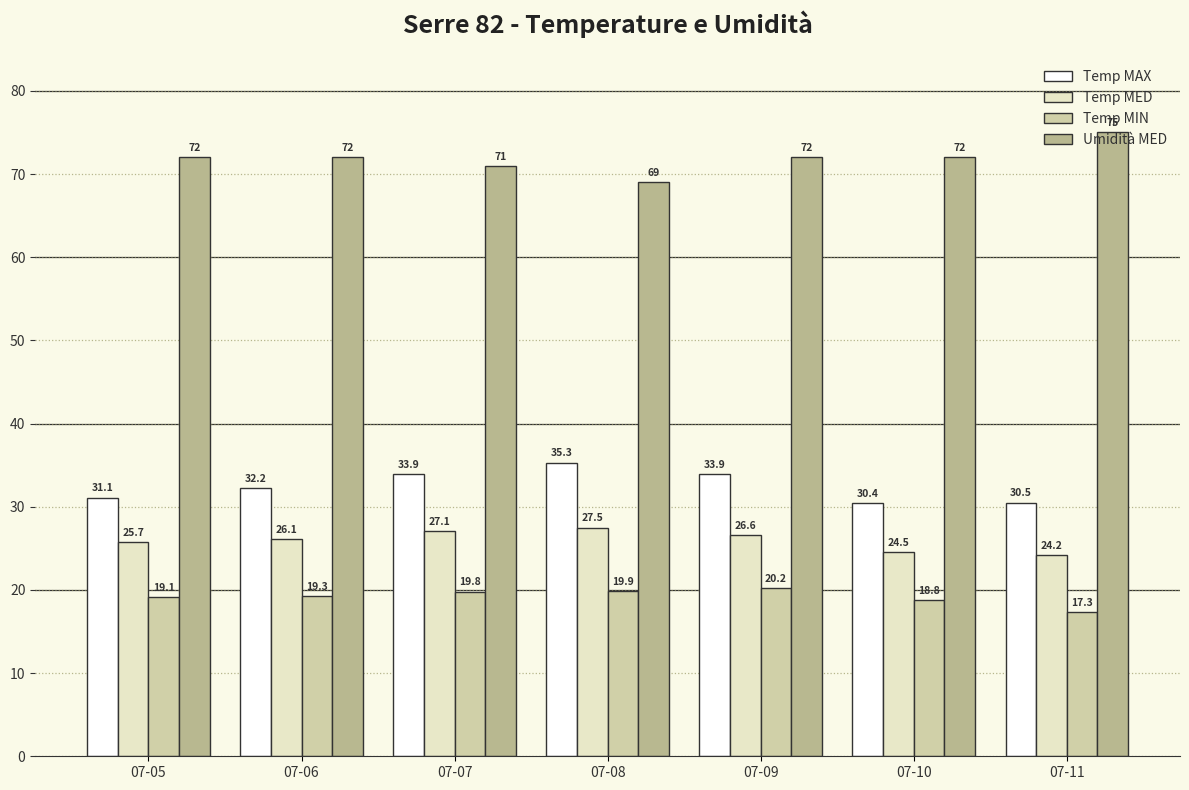

How many data points in Temp MAX are above 32?

4